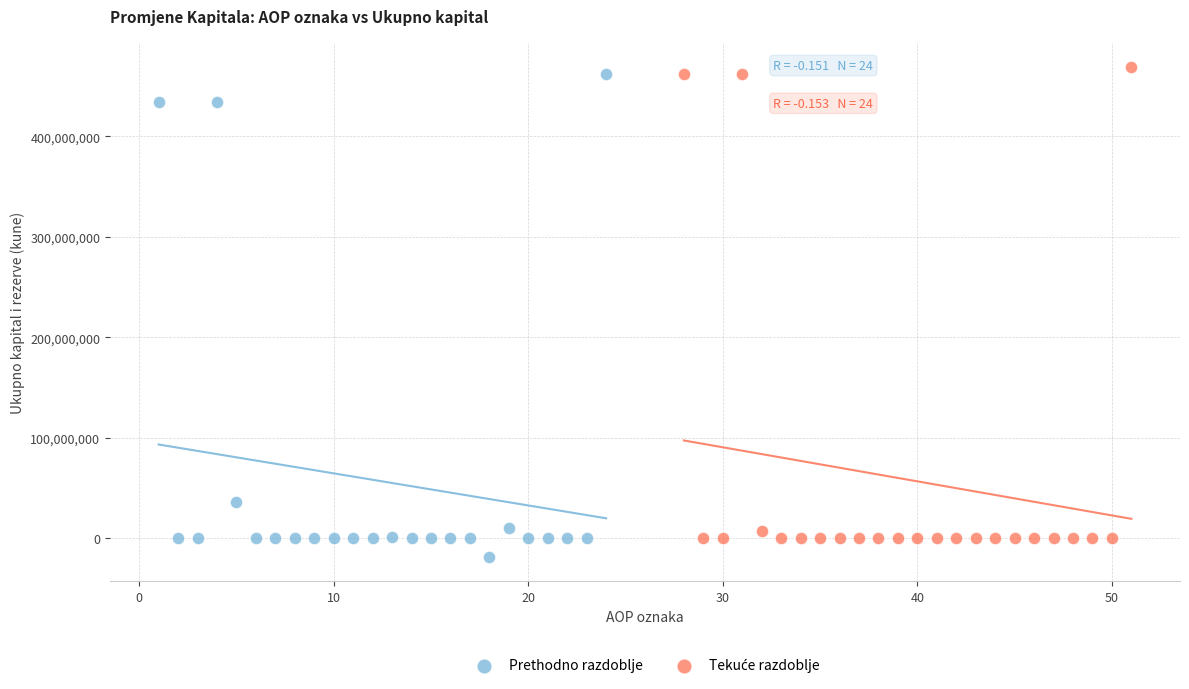

Which series contains the lowest Y value?

Prethodno razdoblje